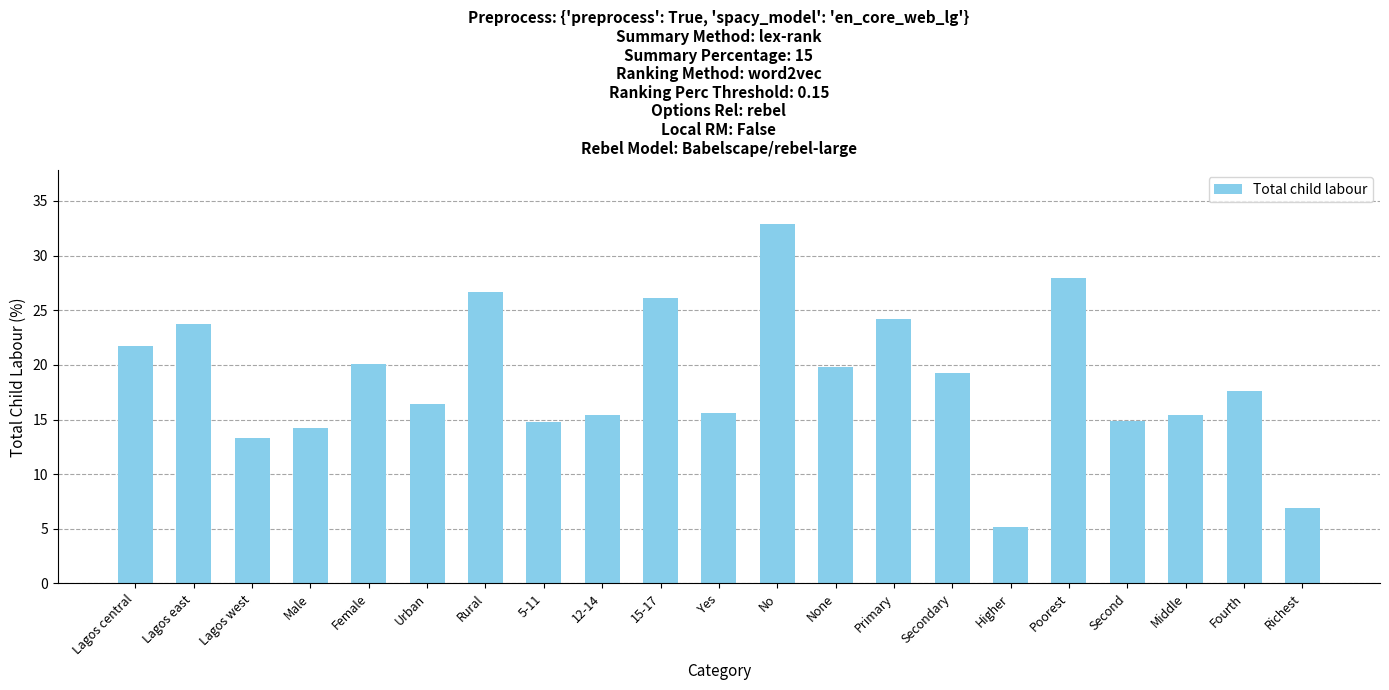

What is the difference between the values at Richest and Middle?

8.5